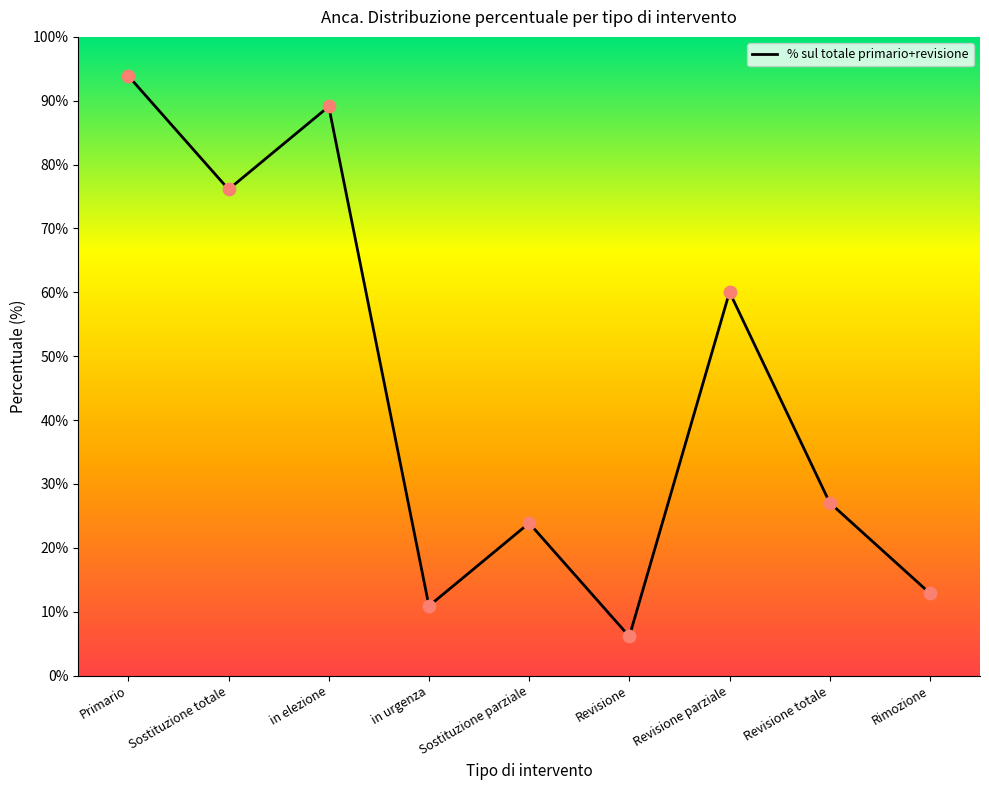

What is the change in value from Primario to Sostituzione parziale?

-70.0